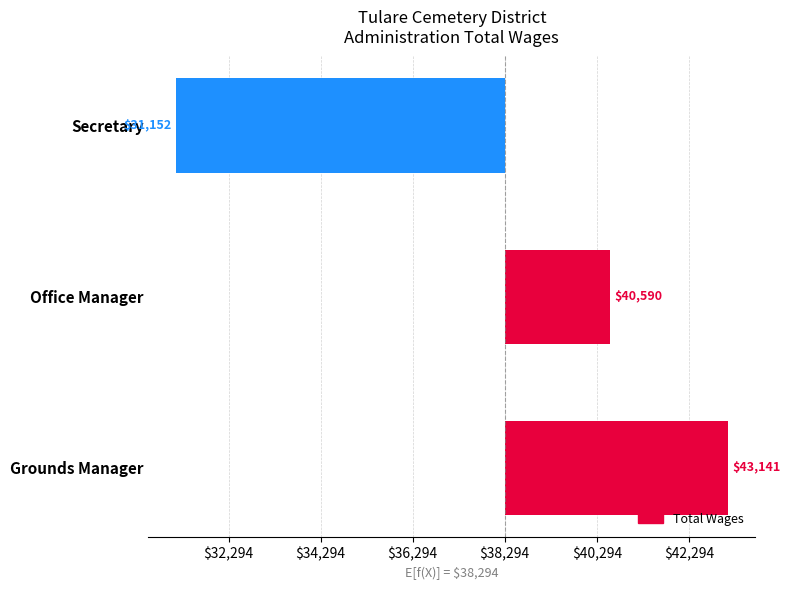

Are the bars horizontal?

Yes